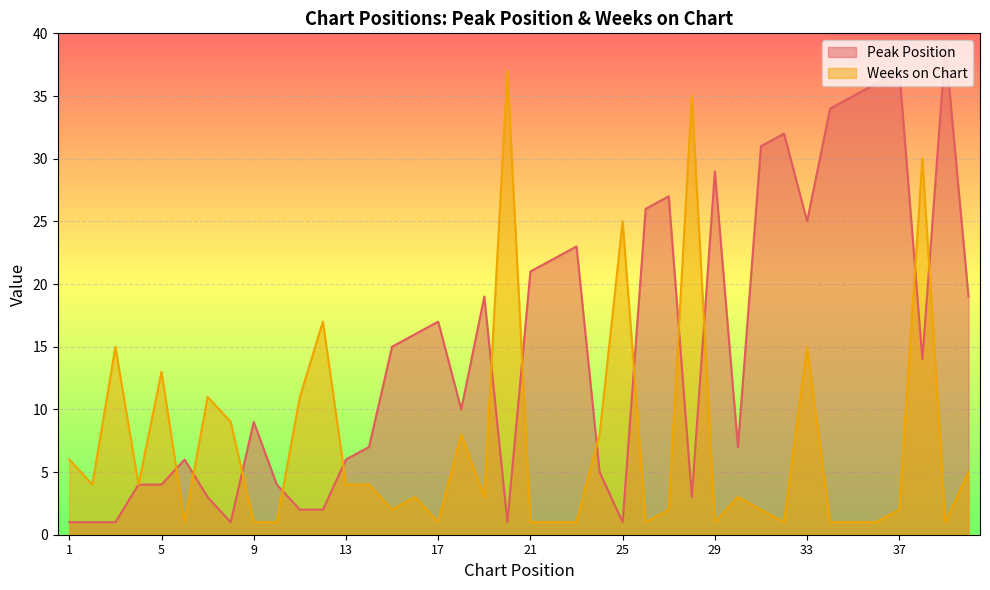

Which series has the largest total across all categories?

Peak Position